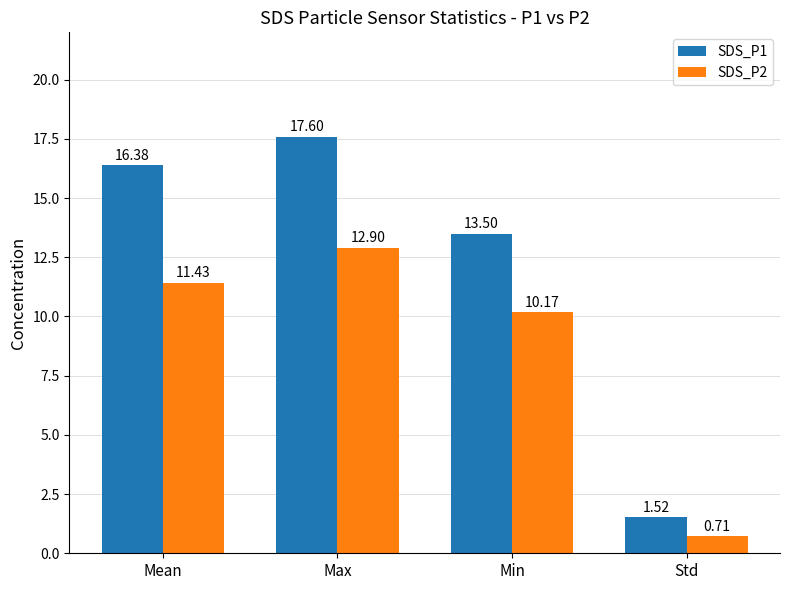

What is the difference between the second highest and minimum values in the SDS_P2 series?

10.7